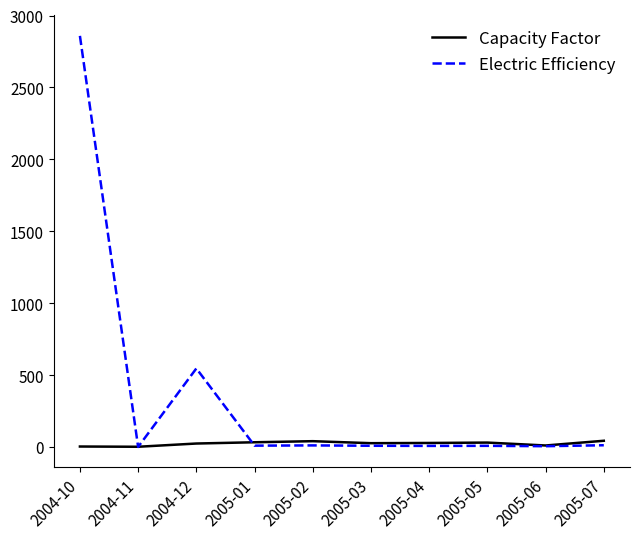

List the series in order of their peak value, highest first.

Electric Efficiency, Capacity Factor